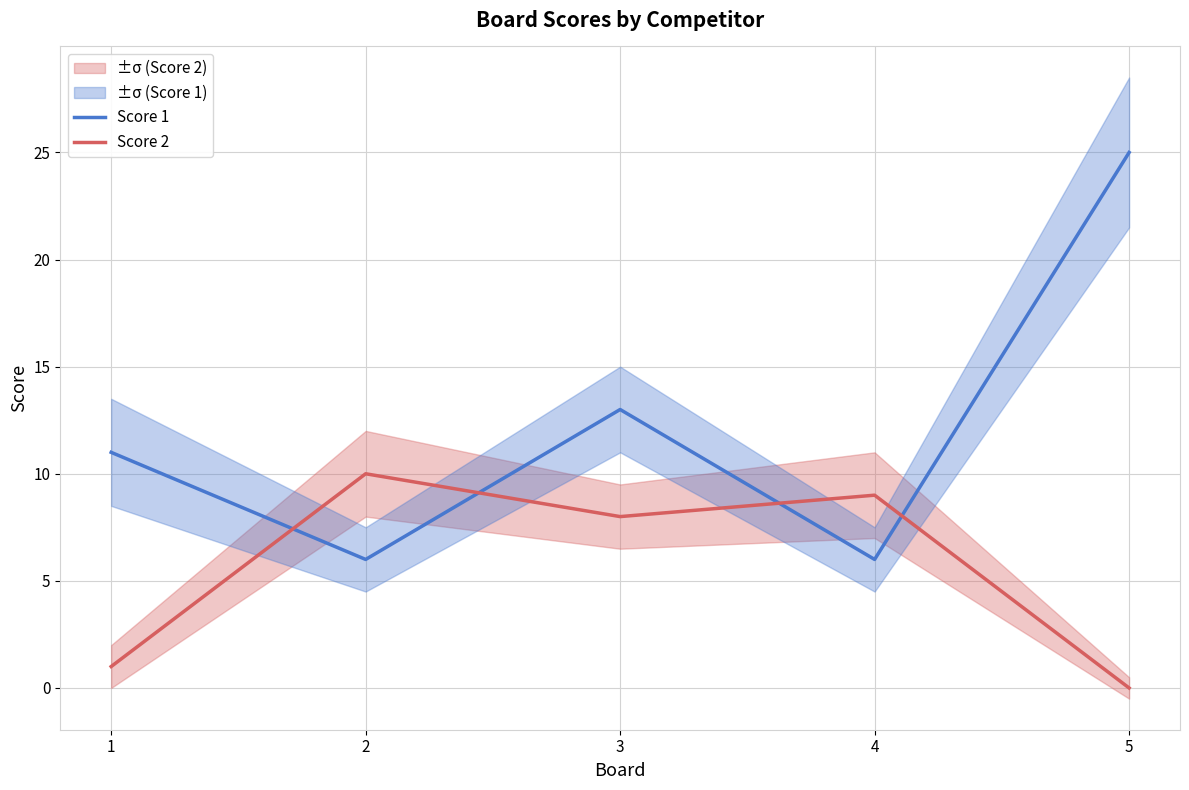

How many values in the Score 2 series exceed 8?

2